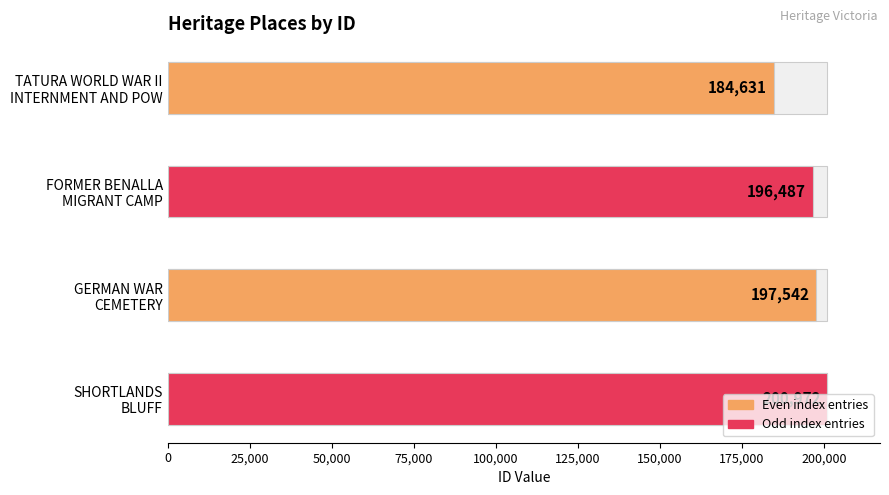

What is the difference between the values at FORMER BENALLA
MIGRANT CAMP and TATURA WORLD WAR II
INTERNMENT AND POW?

11856